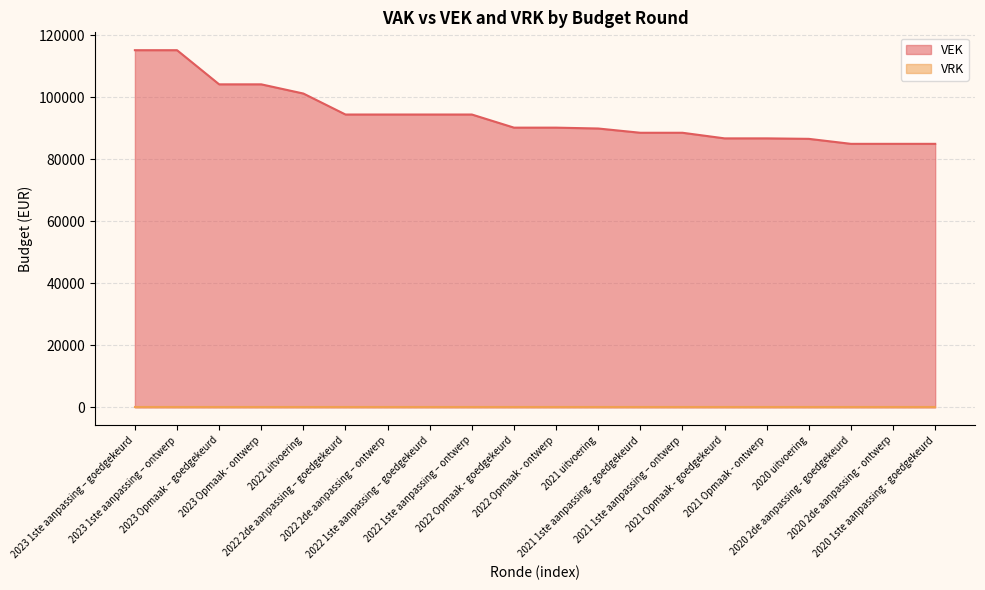

True or false: the data shows 84963 at 2020 1ste aanpassing - goedgekeurd.

True